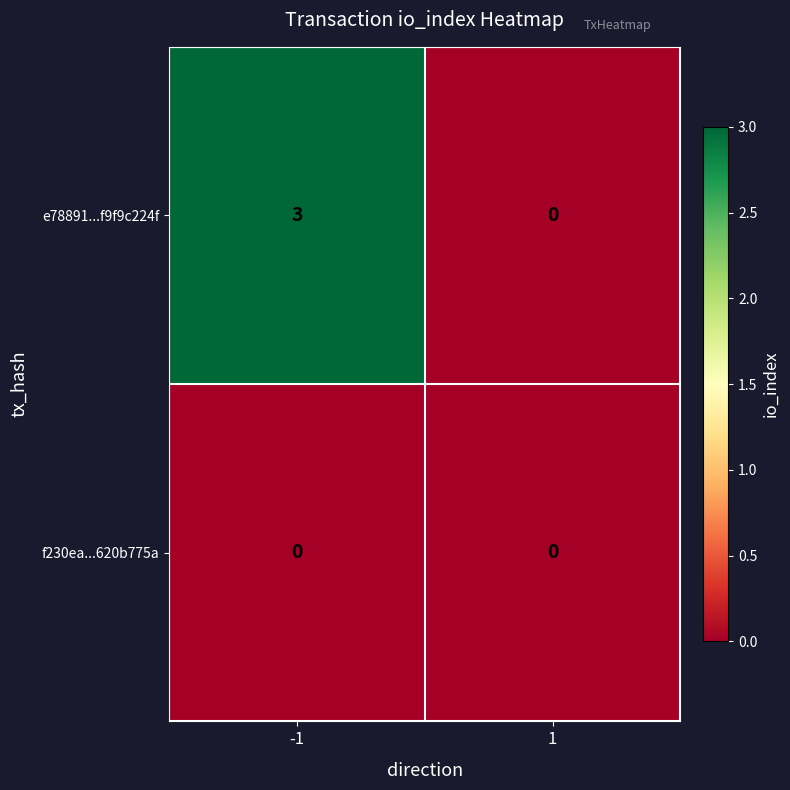

Between -1 and 1, which series saw the biggest shift?

e78891...f9f9c224f